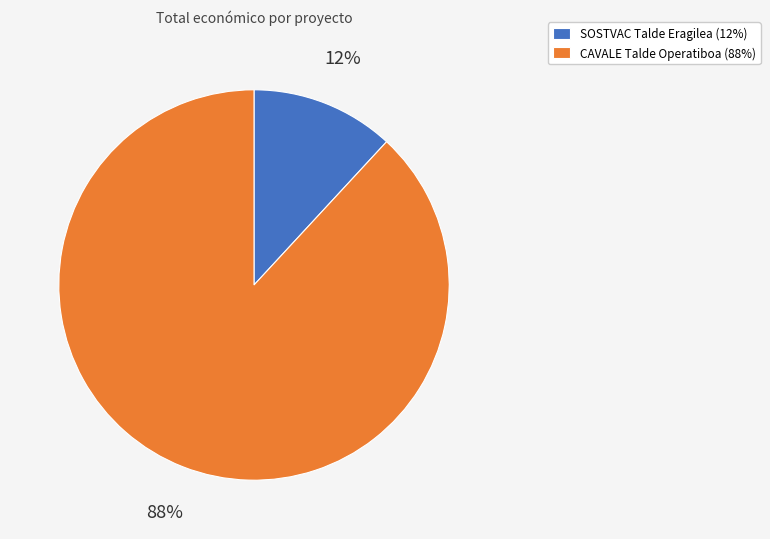

To the nearest percent, what is the difference between the largest and smallest slice percentages?

76%